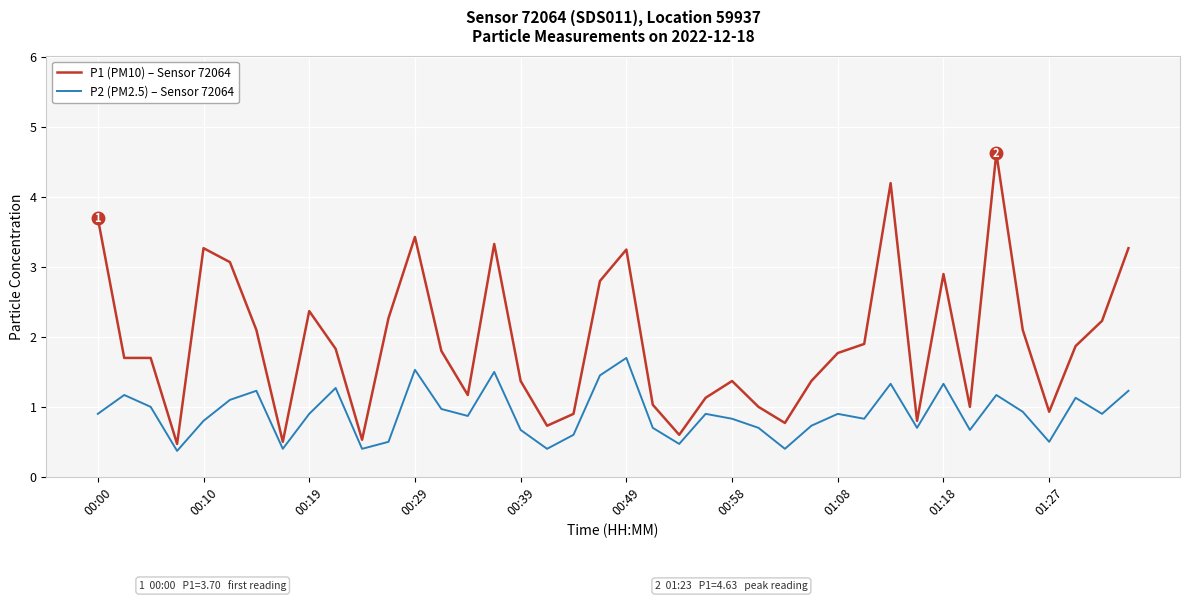

Which series has the widest spread of values?

P1 (PM10) – Sensor 72064